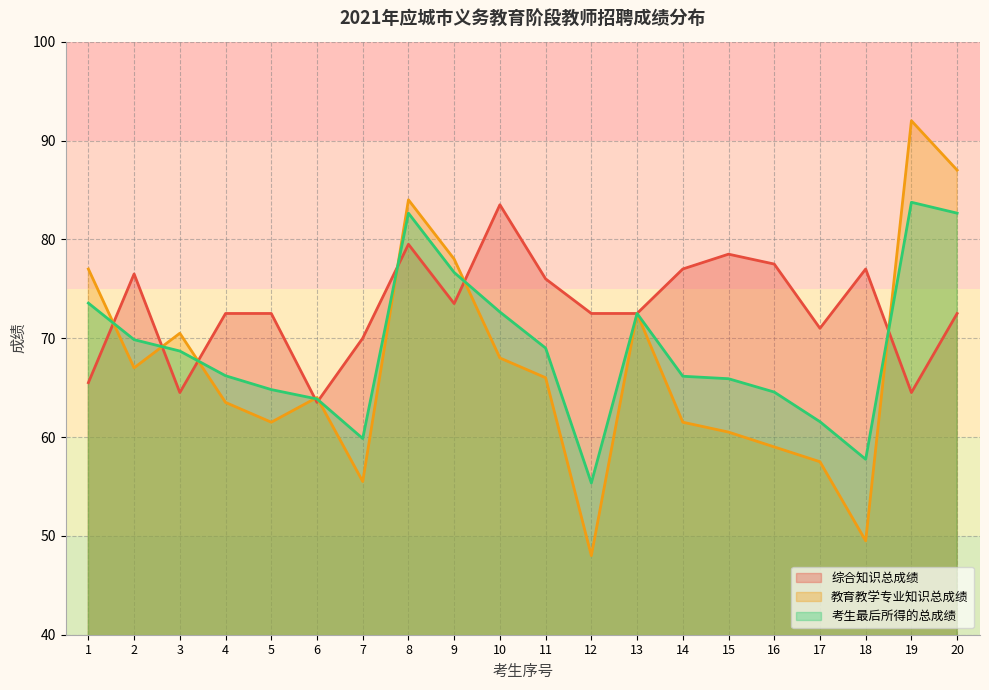

How many interior local peaks does the 教育教学专业知识总成绩 series have?

5